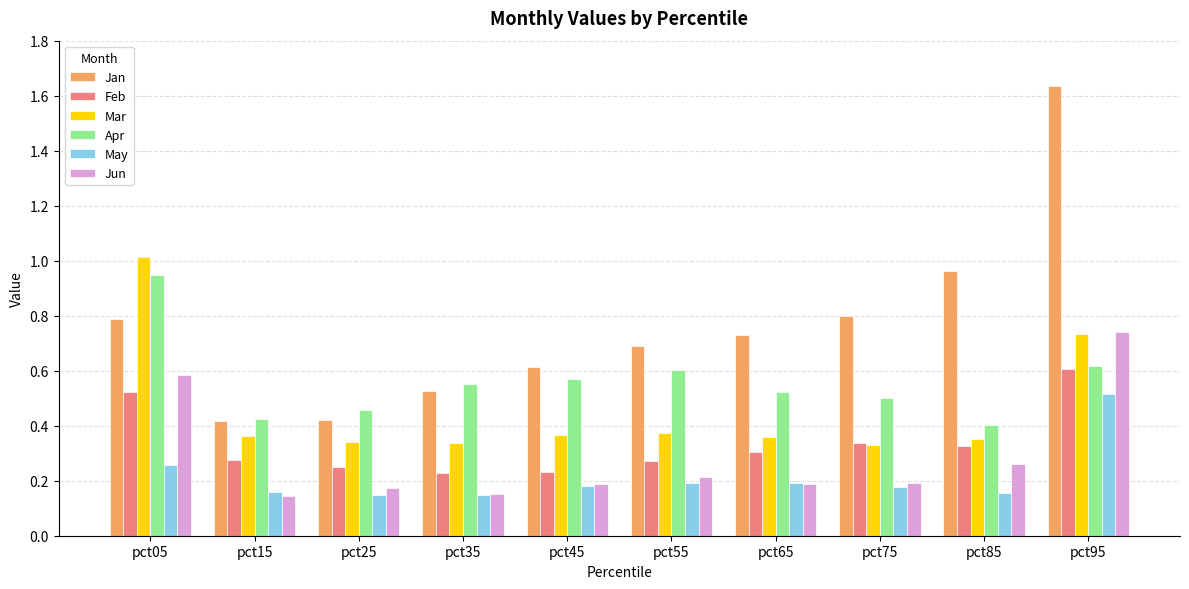

How many groups of bars are there?

10